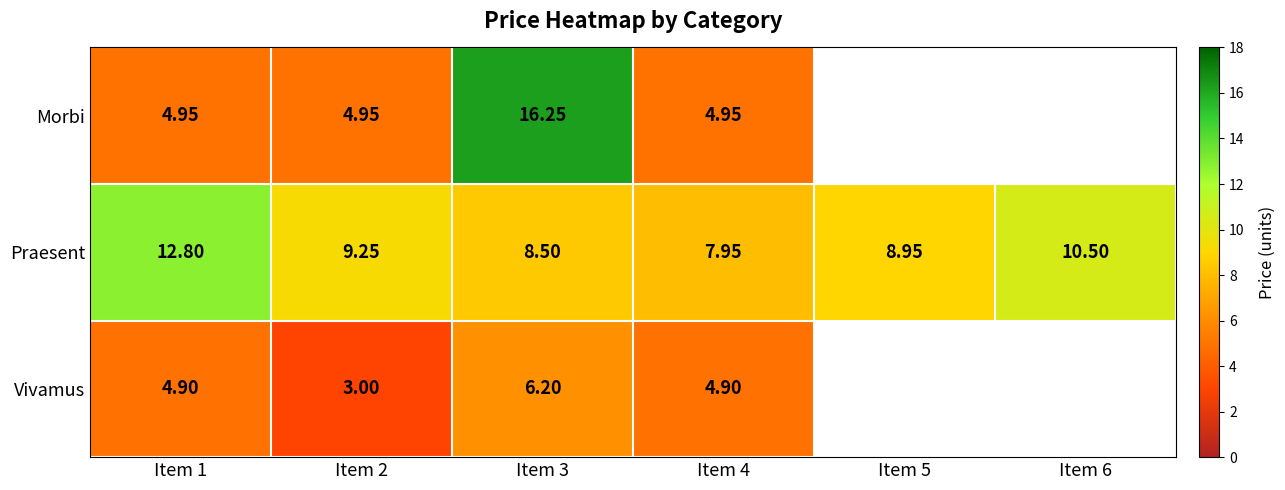

How many data points does each series have?

6